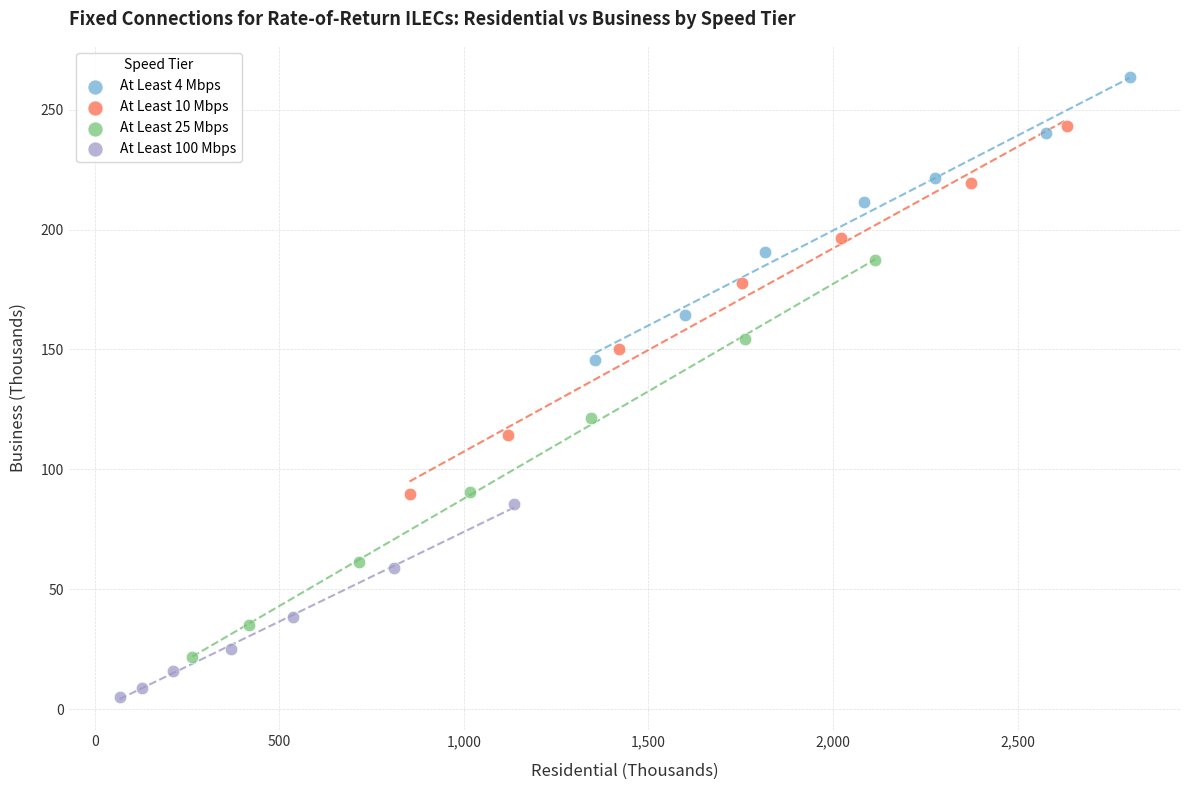

Which series reaches the maximum Y coordinate?

At Least 4 Mbps